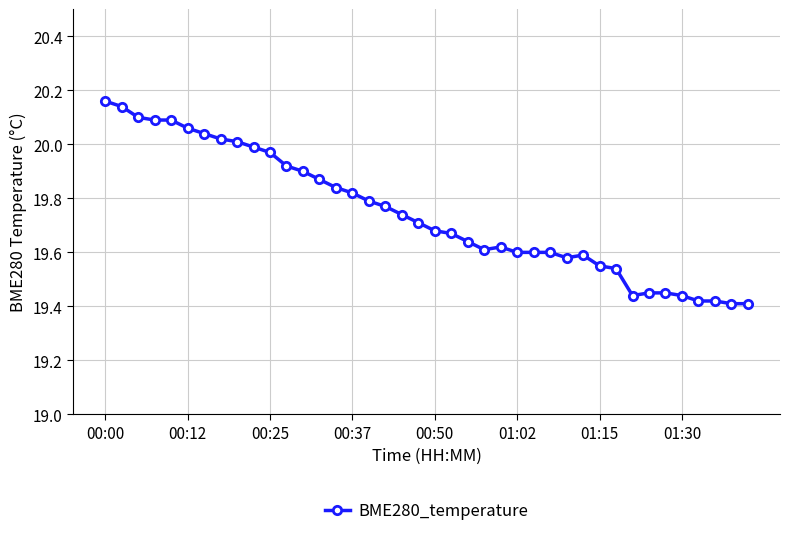

What is the sum of all values?

789.8